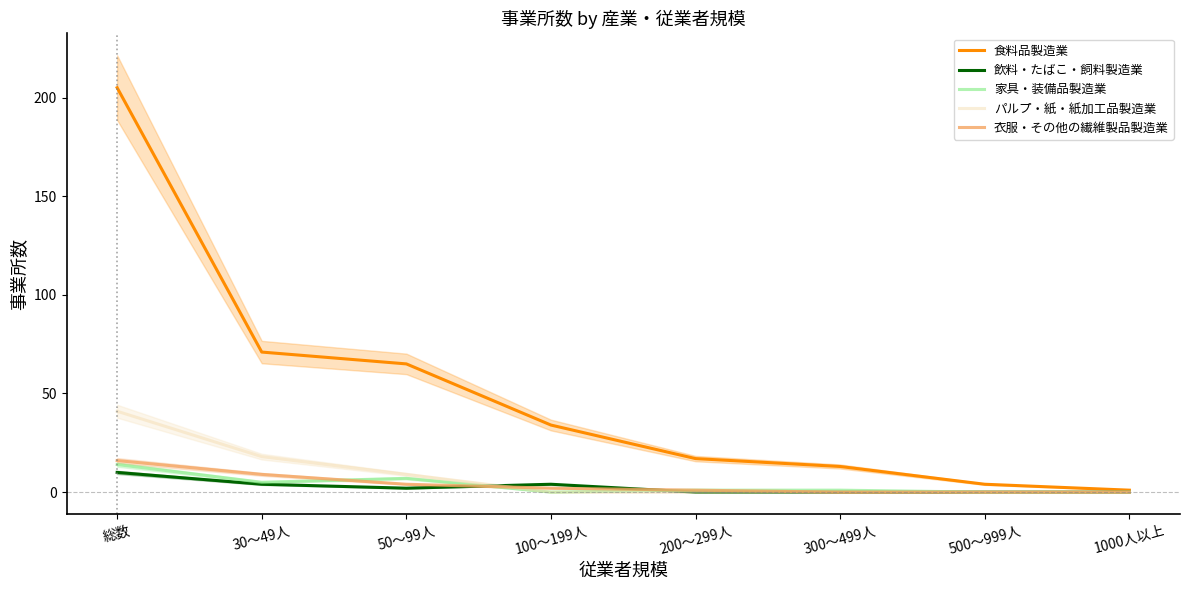

At which label is 飲料・たばこ・飼料製造業 closest to 5?

30～49人